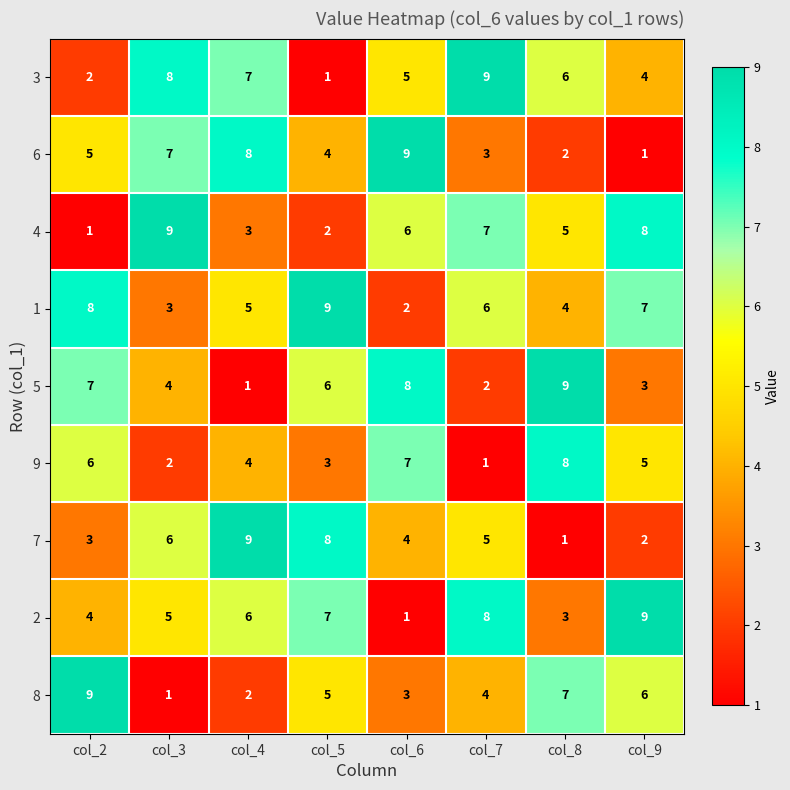

At how many categories does at least one series exceed 2?

8